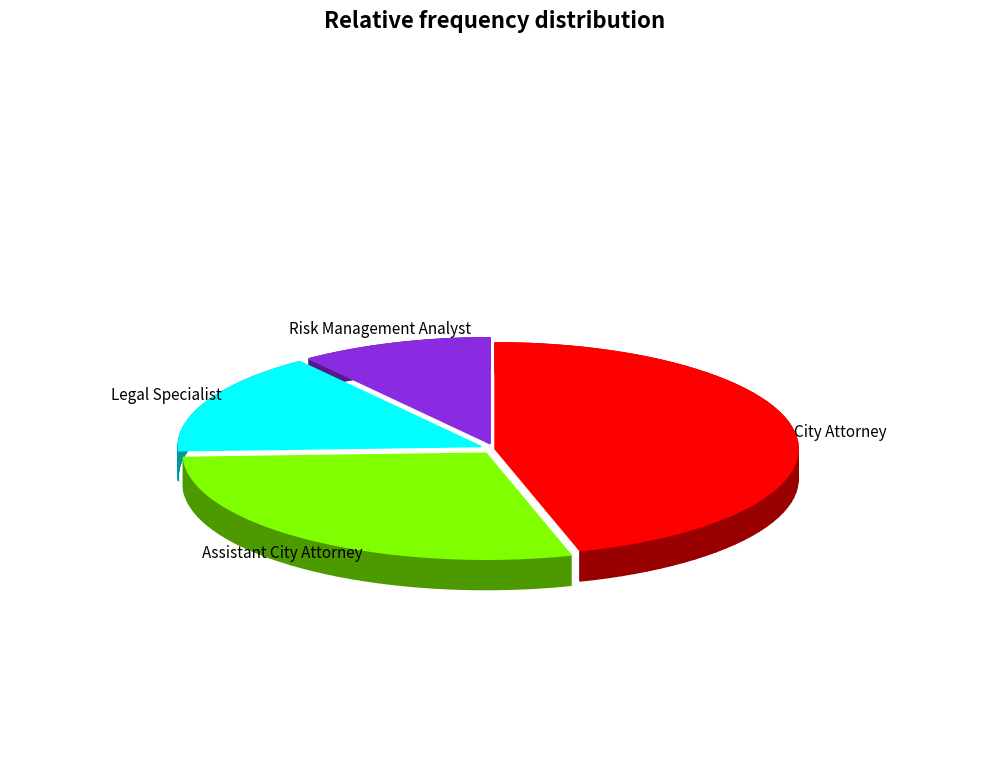

Is it true that Assistant City Attorney is 29% of the pie?

True